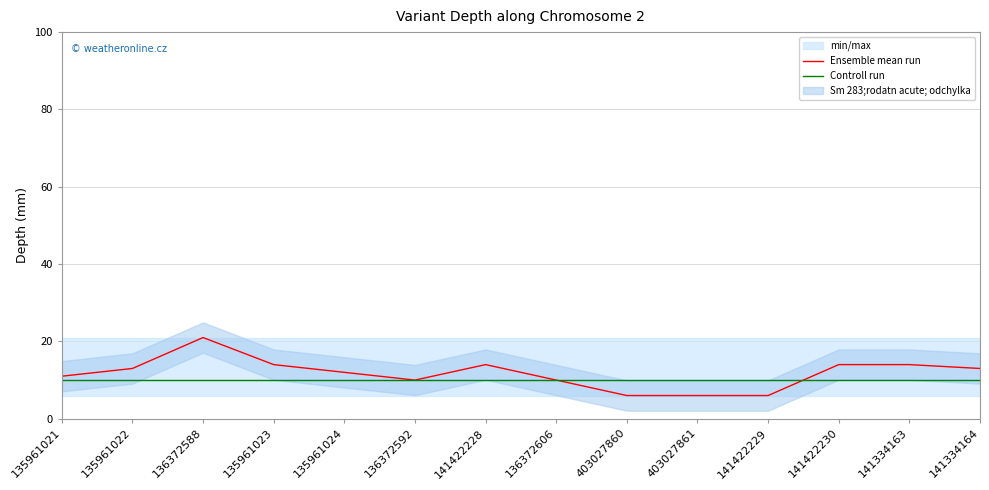

Reading left to right, what are all the values shown in this chart?

Ensemble mean run: 135961021=11	135961022=13	136372588=21	135961023=14	135961024=12	136372592=10	141422228=14	136372606=10	403027860=6	403027861=6	141422229=6	141422230=14	141334163=14	141334164=13
Controll run: 135961021=10	135961022=10	136372588=10	135961023=10	135961024=10	136372592=10	141422228=10	136372606=10	403027860=10	403027861=10	141422229=10	141422230=10	141334163=10	141334164=10